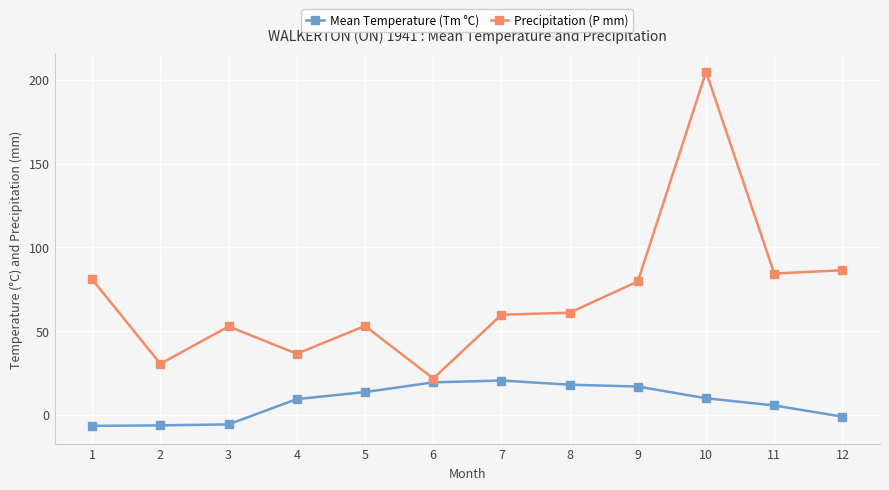

True or false: Mean Temperature (Tm °C) has a value of 17.9 at 8.

True